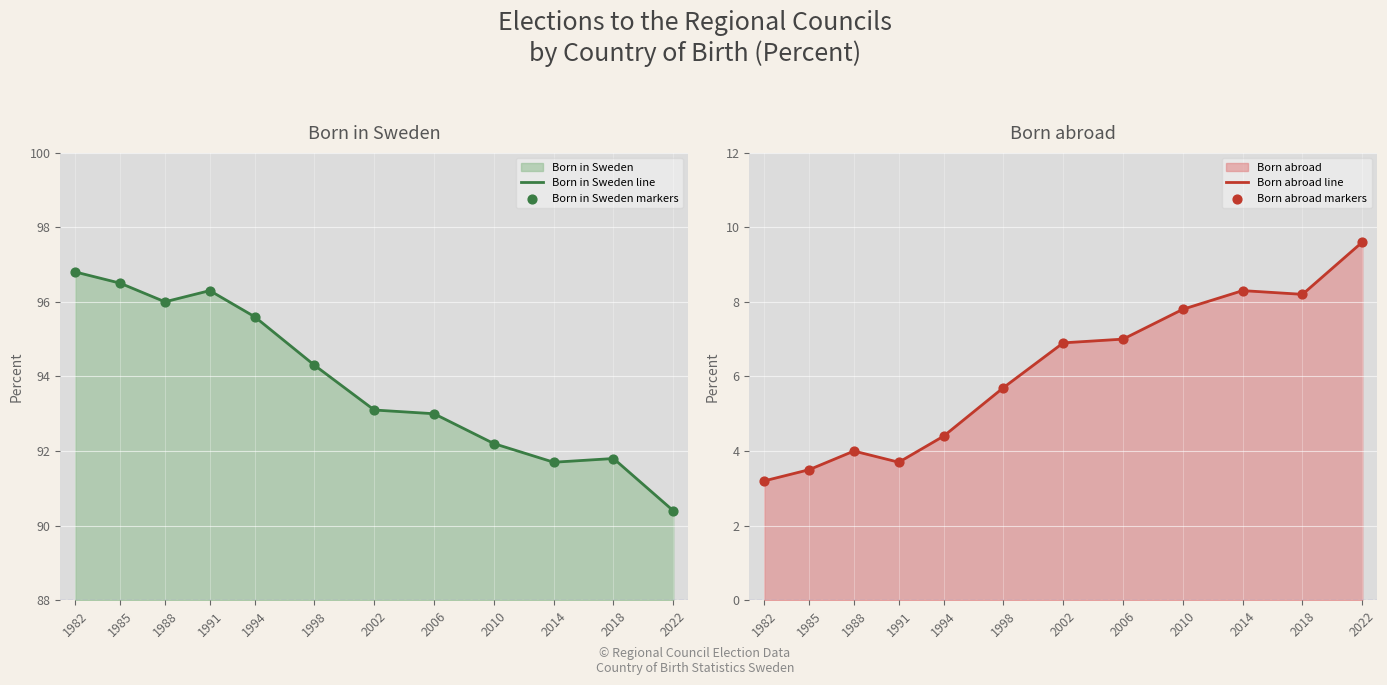

At how many categories does at least one series exceed 95?

5